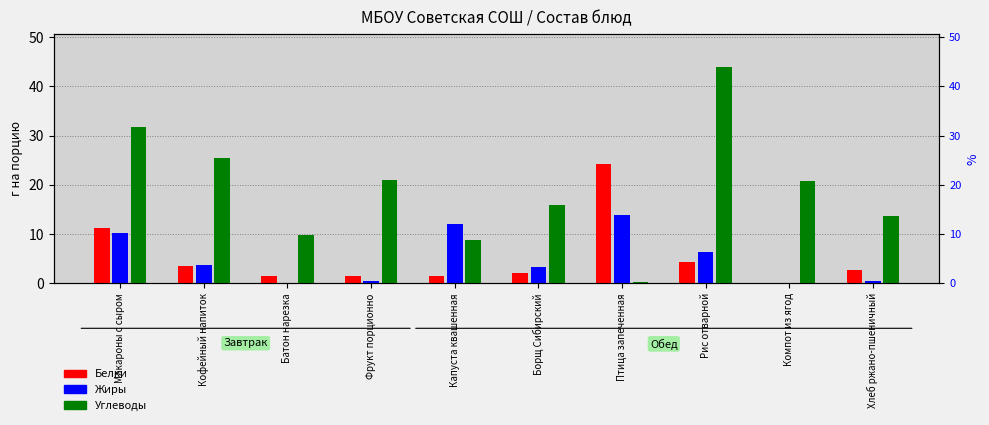

What is the value of the Углеводы bar at the 6th from the left?

15.9